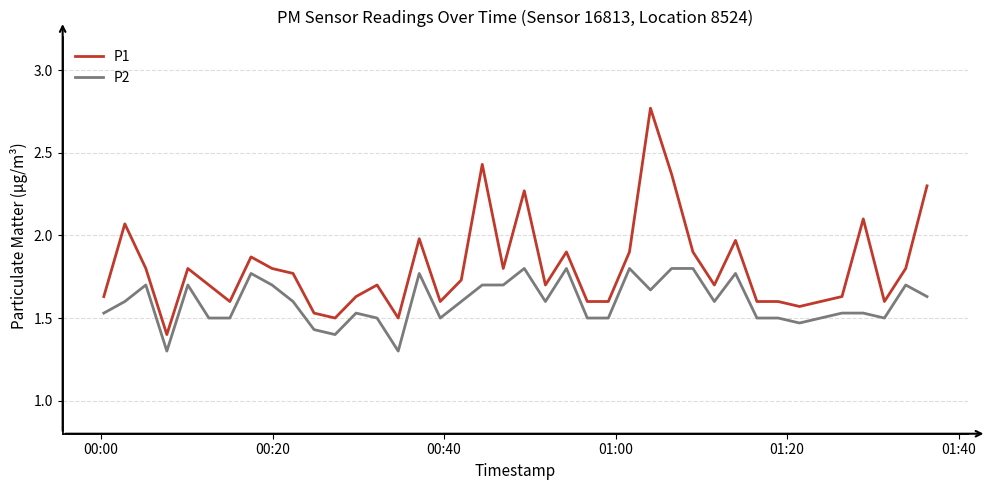

What is the sum of all P1 values?

72.3